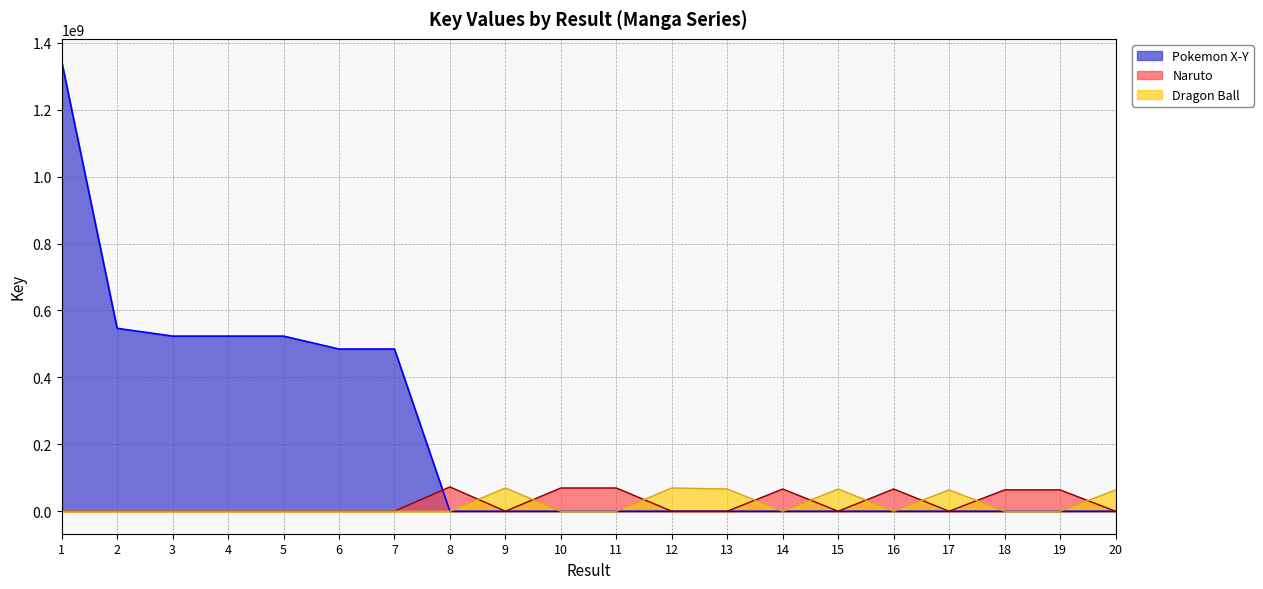

What is the difference between the Dragon Ball values at 2 and 4?

0